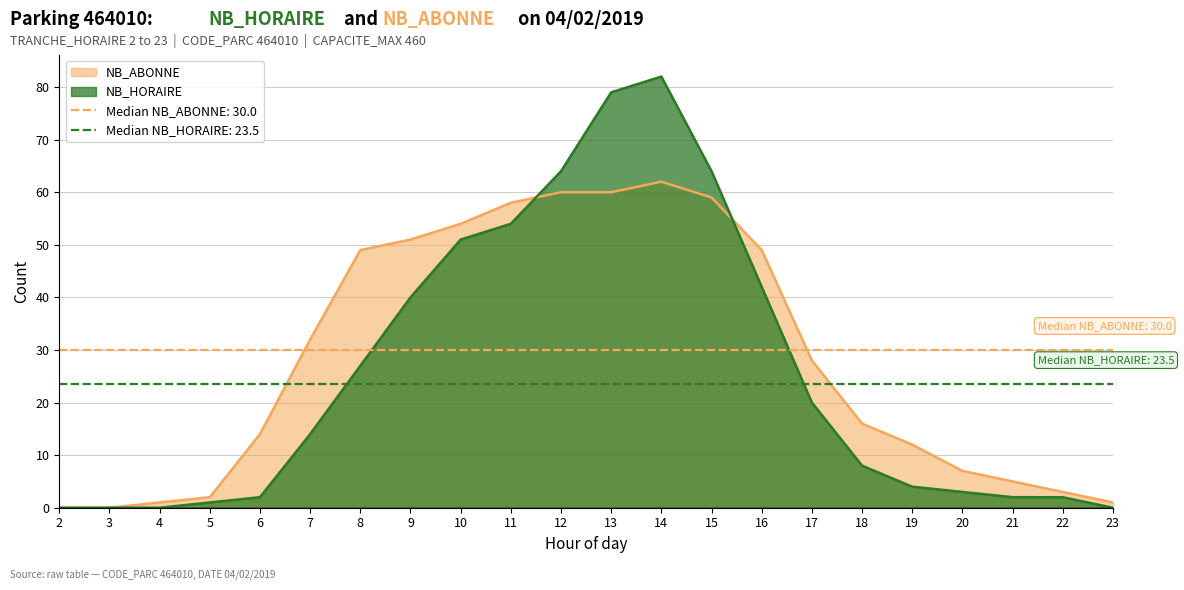

How many positive values does the NB_ABONNE series have?

20